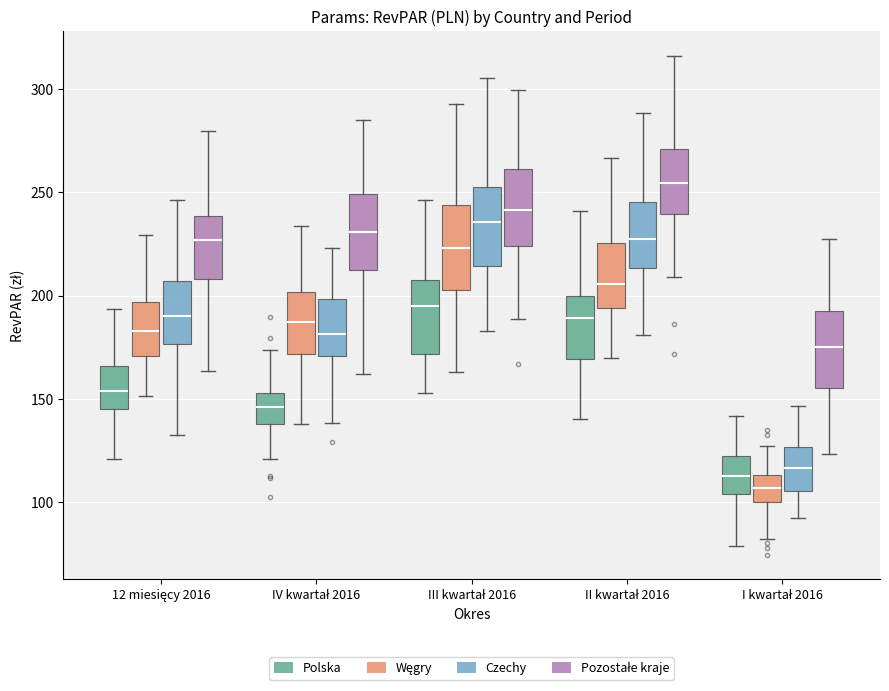

Reading left to right, read every box against the y-axis: the position of its median line, the range the box covers, and the ends of its whiskers. The values are not printed on the chart, so give them approximately, as read against the axis.

12 miesięcy 2016 (Polska): median 155, box 145 to 165, whiskers 120 to 195
12 miesięcy 2016 (Węgry): median 185, box 170 to 195, whiskers 150 to 230
12 miesięcy 2016 (Czechy): median 190, box 175 to 205, whiskers 135 to 245
12 miesięcy 2016 (Pozostałe kraje): median 225, box 210 to 240, whiskers 165 to 280
IV kwartał 2016 (Polska): median 145, box 140 to 155, whiskers 120 to 175
IV kwartał 2016 (Węgry): median 185, box 170 to 200, whiskers 140 to 235
IV kwartał 2016 (Czechy): median 180, box 170 to 200, whiskers 140 to 225
IV kwartał 2016 (Pozostałe kraje): median 230, box 210 to 250, whiskers 160 to 285
III kwartał 2016 (Polska): median 195, box 170 to 205, whiskers 155 to 245
III kwartał 2016 (Węgry): median 225, box 205 to 245, whiskers 165 to 295
III kwartał 2016 (Czechy): median 235, box 215 to 255, whiskers 185 to 305
III kwartał 2016 (Pozostałe kraje): median 240, box 225 to 260, whiskers 190 to 300
II kwartał 2016 (Polska): median 190, box 170 to 200, whiskers 140 to 240
II kwartał 2016 (Węgry): median 205, box 195 to 225, whiskers 170 to 265
II kwartał 2016 (Czechy): median 230, box 215 to 245, whiskers 180 to 290
II kwartał 2016 (Pozostałe kraje): median 255, box 240 to 270, whiskers 210 to 315
I kwartał 2016 (Polska): median 110, box 105 to 120, whiskers 80 to 140
I kwartał 2016 (Węgry): median 105, box 100 to 115, whiskers 80 to 125
I kwartał 2016 (Czechy): median 115, box 105 to 125, whiskers 90 to 145
I kwartał 2016 (Pozostałe kraje): median 175, box 155 to 190, whiskers 125 to 225